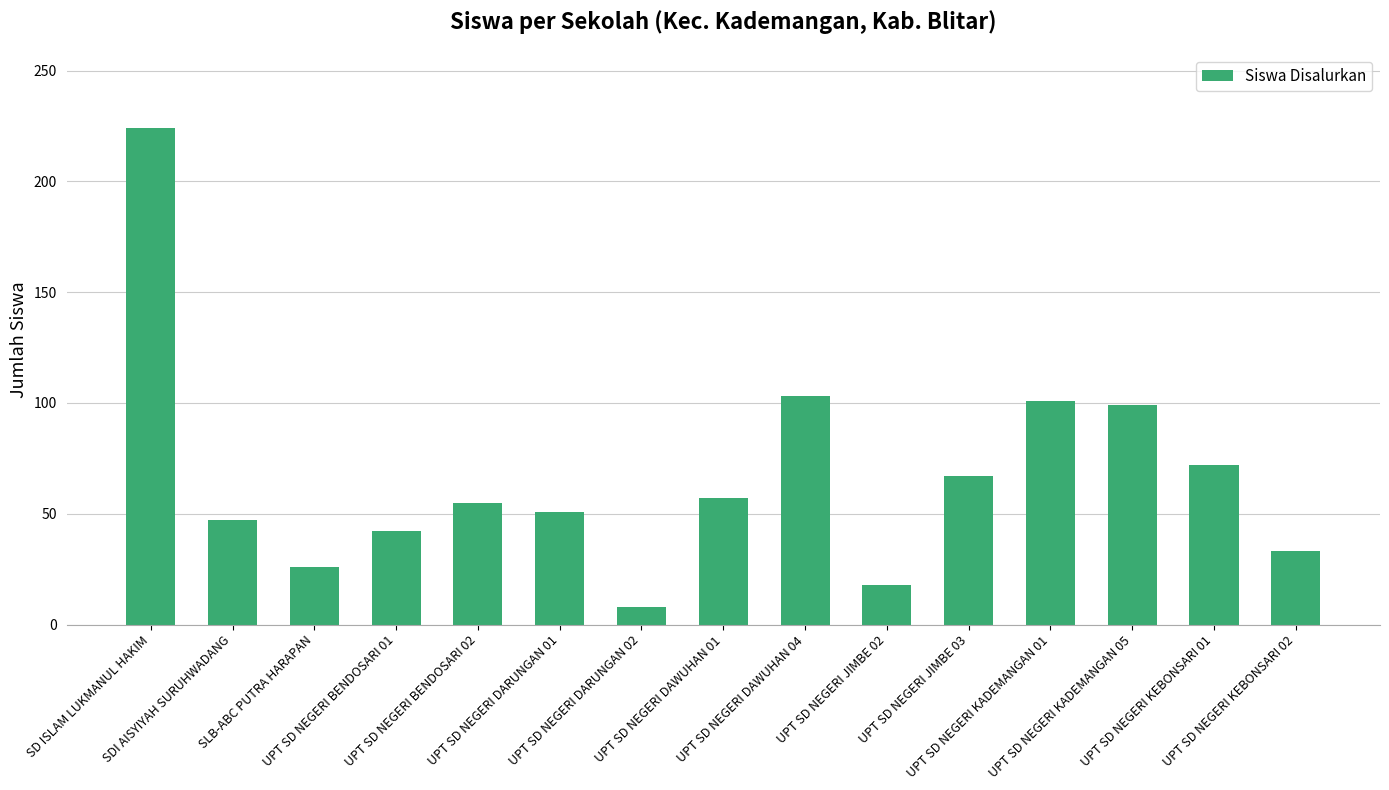

Reading left to right, what are all the values shown in this chart?

224	47	26	42	55	51	8	57	103	18	67	101	99	72	33